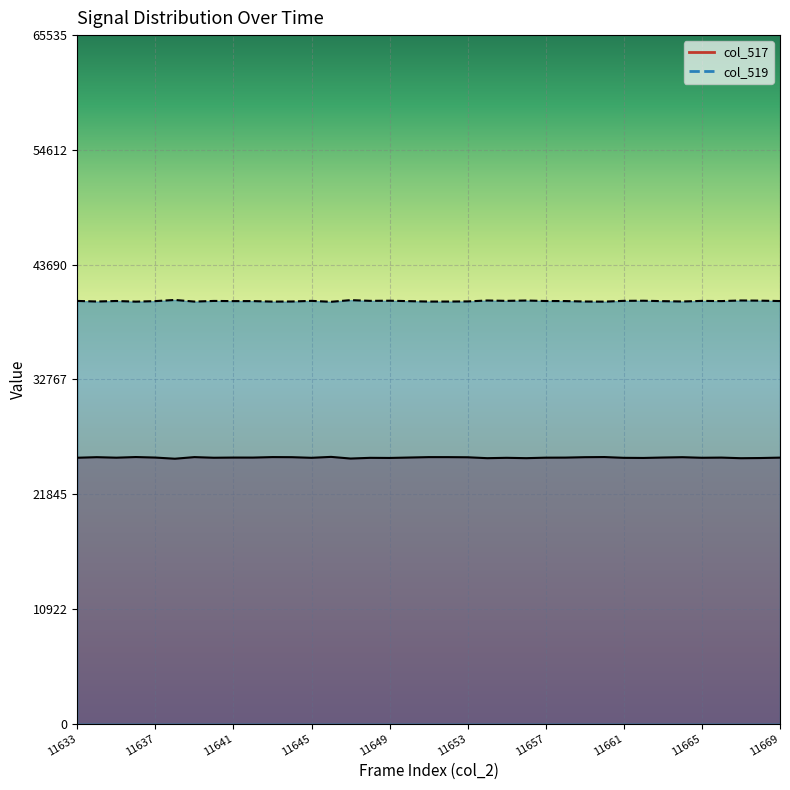

Reading right to left, transcribe all the data shown in this chart.

col_517 line: 25315	25277	25260	25318	25301	25356	25325	25284	25296	25370	25357	25317	25311	25264	25297	25263	25349	25362	25363	25324	25284	25295	25228	25386	25298	25357	25366	25319	25321	25304	25364	25211	25321	25370	25310	25358	25304
col_519 line: 40220	40258	40275	40217	40234	40179	40210	40251	40239	40165	40178	40218	40224	40271	40238	40272	40186	40173	40172	40211	40251	40240	40307	40149	40237	40178	40169	40216	40214	40231	40171	40324	40214	40165	40225	40177	40231